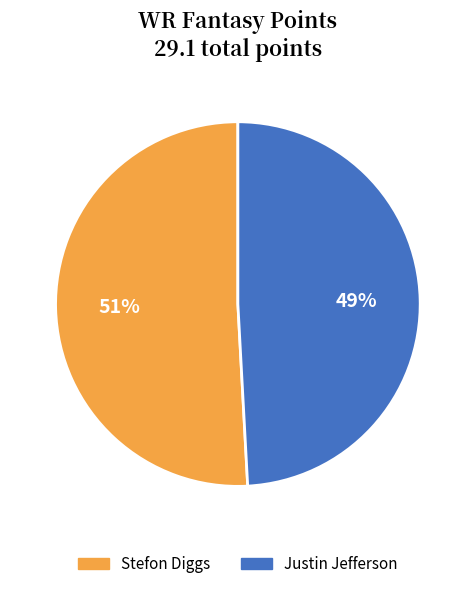

To the nearest percent, what is the difference between the Stefon Diggs and Justin Jefferson slice percentages?

2%